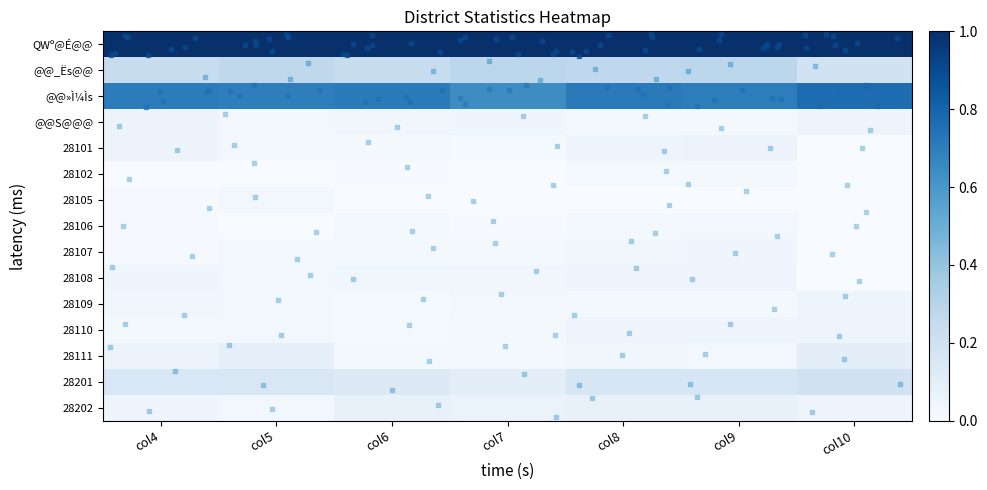

What is the total value across all series at col6?

2.3